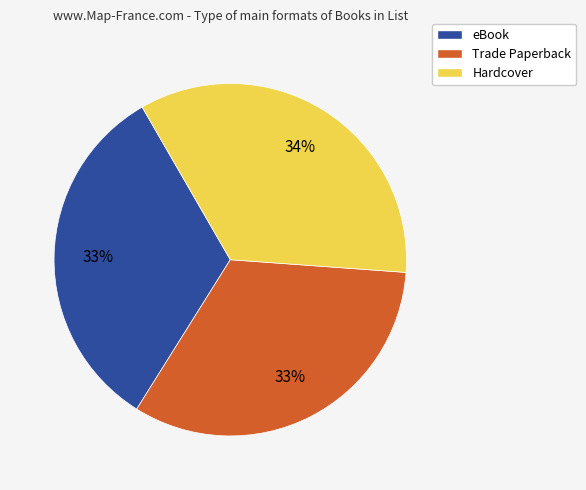

Combined, do eBook and Hardcover account for over 50%?

Yes